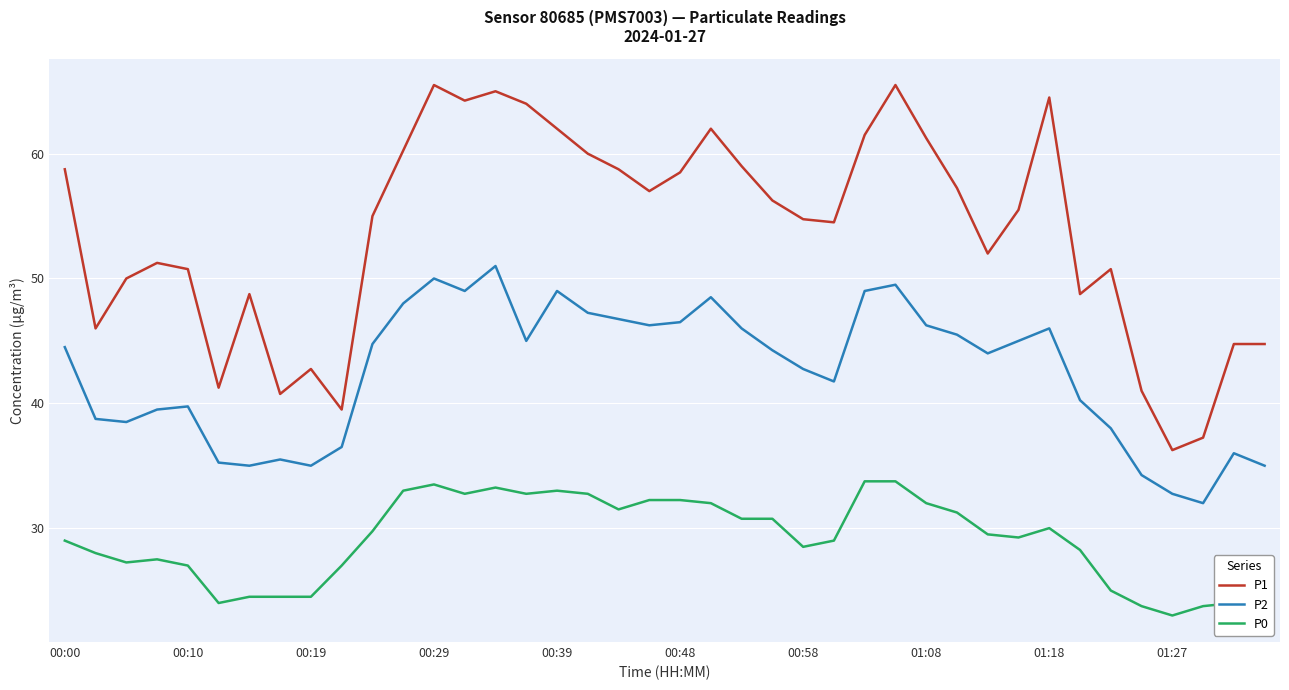

Which series has the largest range (max minus min)?

P1